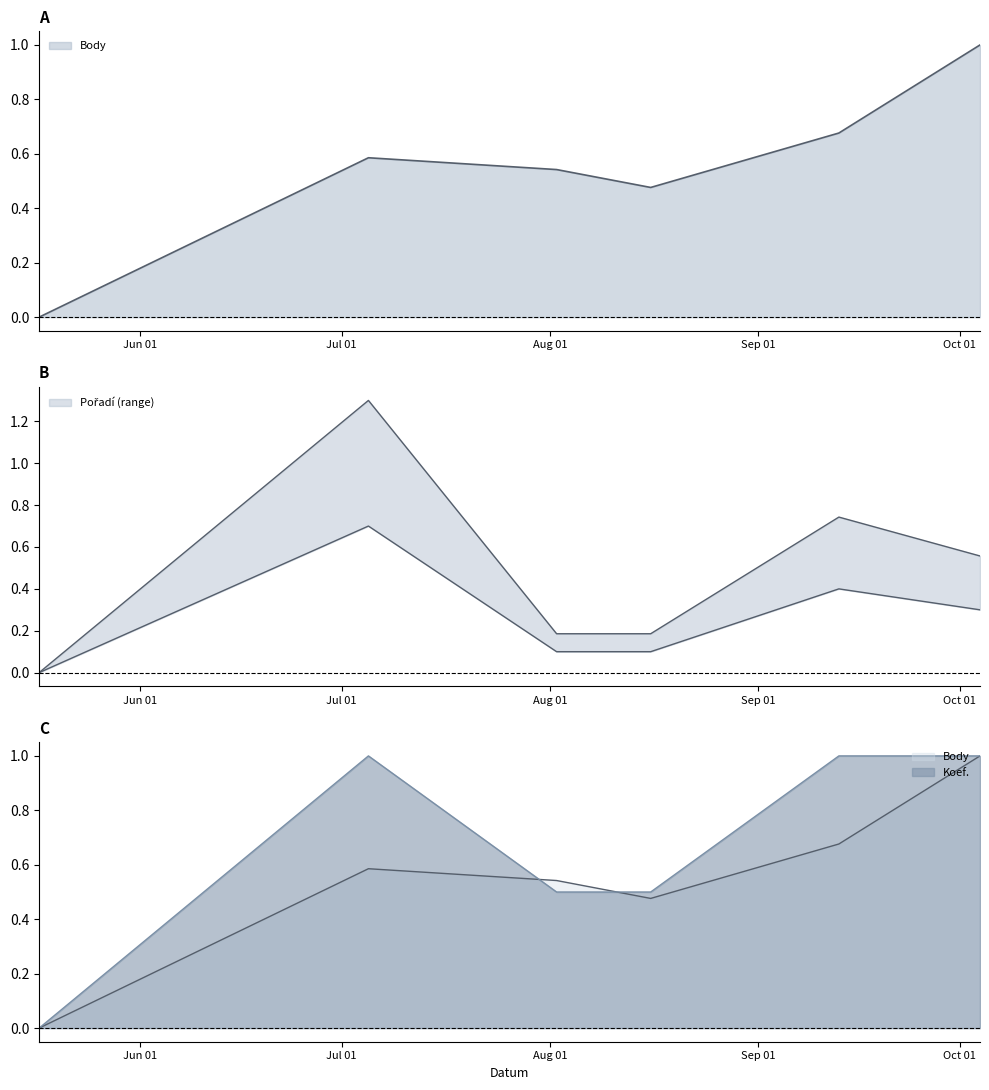

What is the maximum value shown in the chart?

1.3